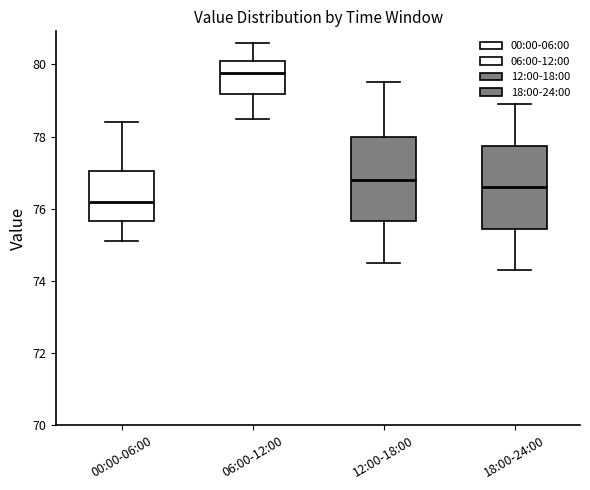

Where does the lower whisker of the box for 18:00-24:00 end on the y-axis? The values are not printed on the chart, so give them approximately, as read against the axis.

74.4